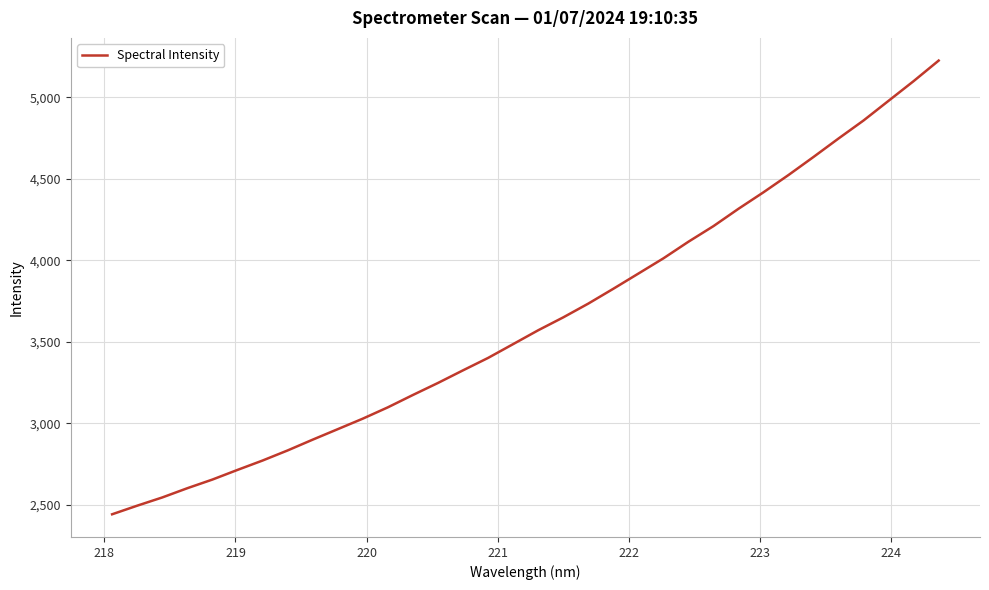

What is the difference between the maximum and minimum values?

2781.5